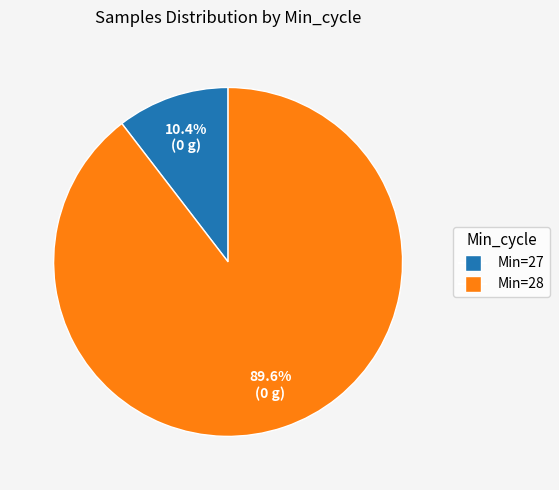

Is there any slice that represents more than half of the pie?

Yes